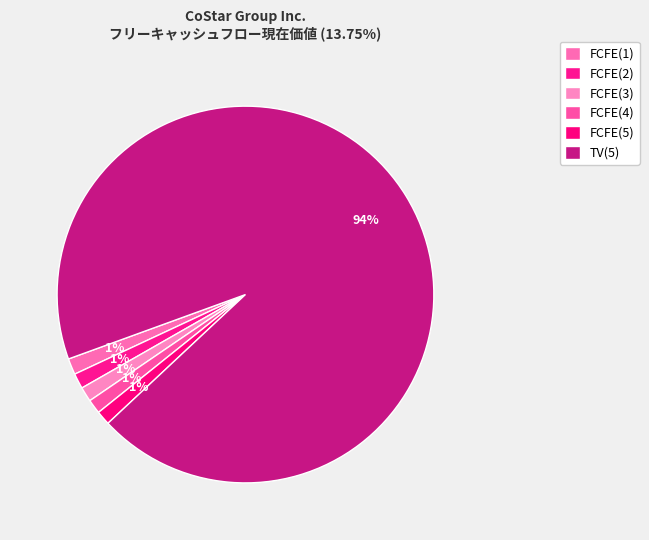

What percentage is the FCFE(2) slice, to the nearest percent?

1%